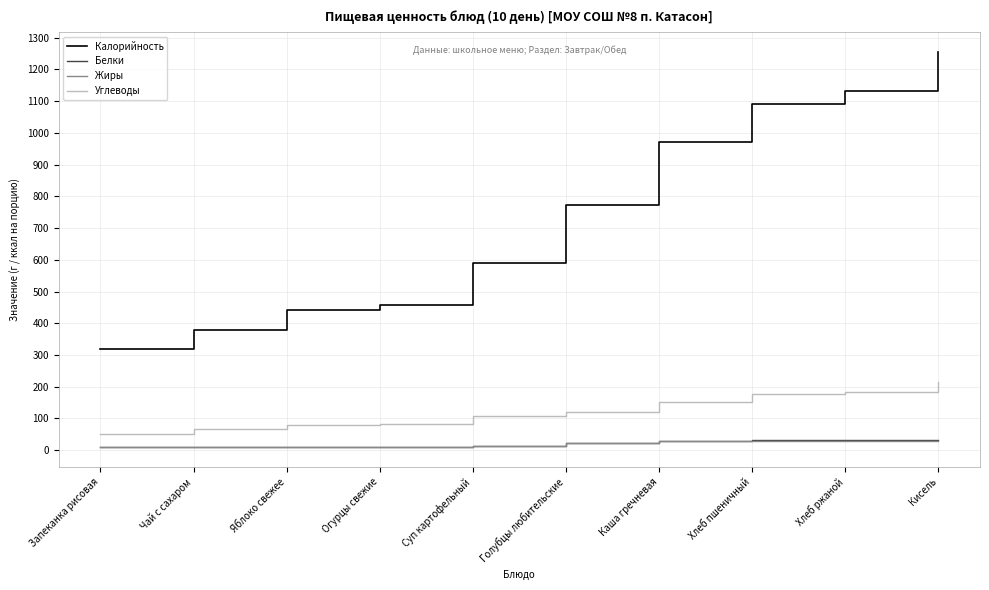

What is the approximate value of Жиры at Запеканка рисовая?

8.9